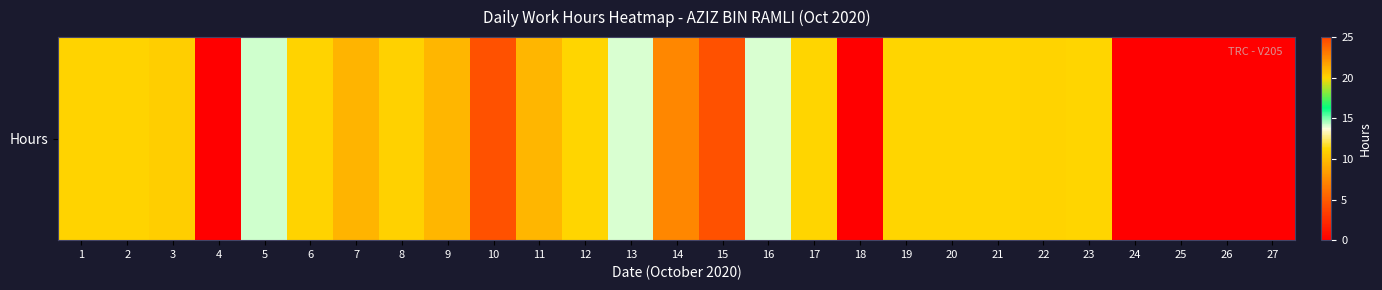

Reading left to right, transcribe all the data shown in this chart.

1=11.1	2=11.1	3=20.2	4=0.0	5=14.2	6=11.1	7=9.6	8=11.0	9=21.0	10=4.5	11=9.6	12=11.2	13=14.1	14=22.6	15=4.4	16=14.1	17=11.1	18=0.0	19=11.2	20=11.2	21=11.2	22=11.1	23=11.2	24=0.0	25=0.0	26=0.0	27=0.0